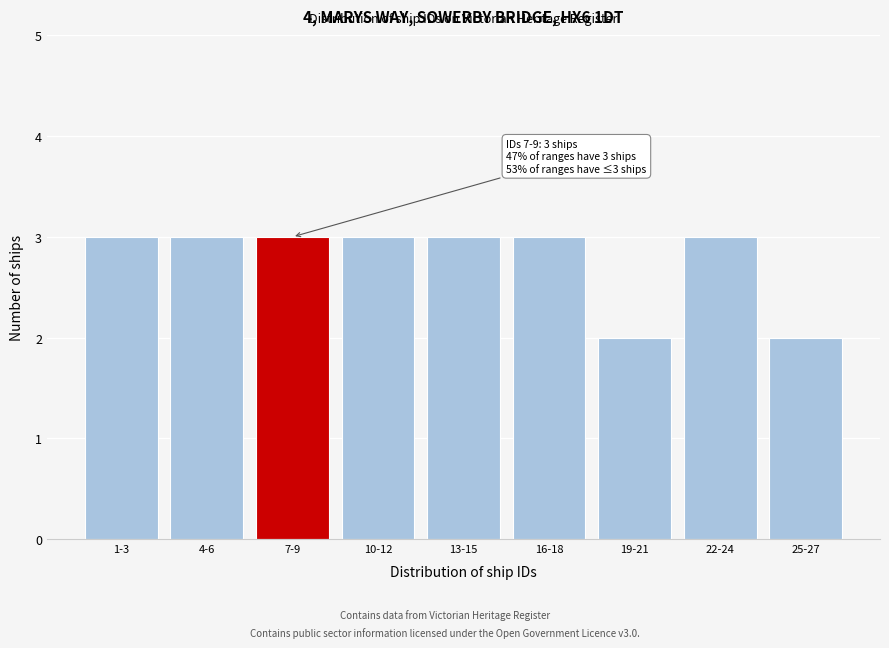

Reading left to right, list all the values displayed in this chart.

1-3=3	4-6=3	7-9=3	10-12=3	13-15=3	16-18=3	19-21=2	22-24=3	25-27=2